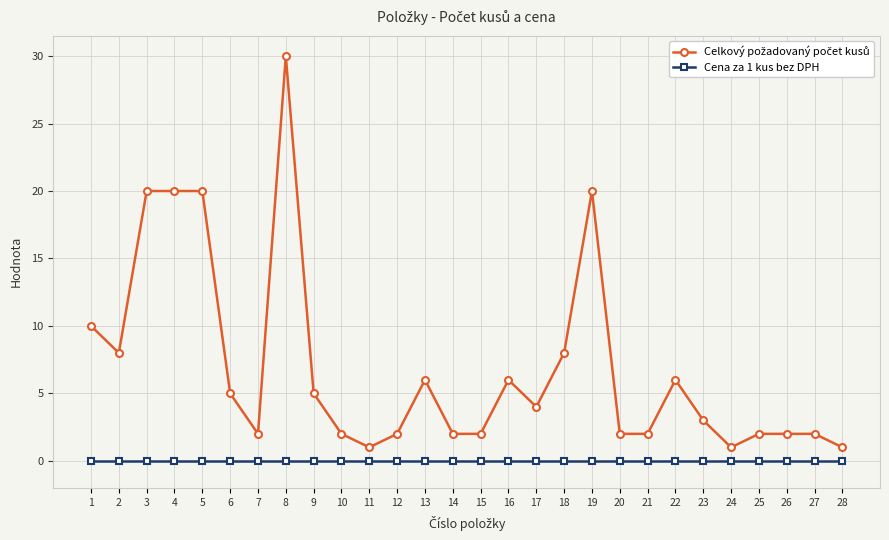

True or false: Cena za 1 kus bez DPH has a value of 0 at 10.

True